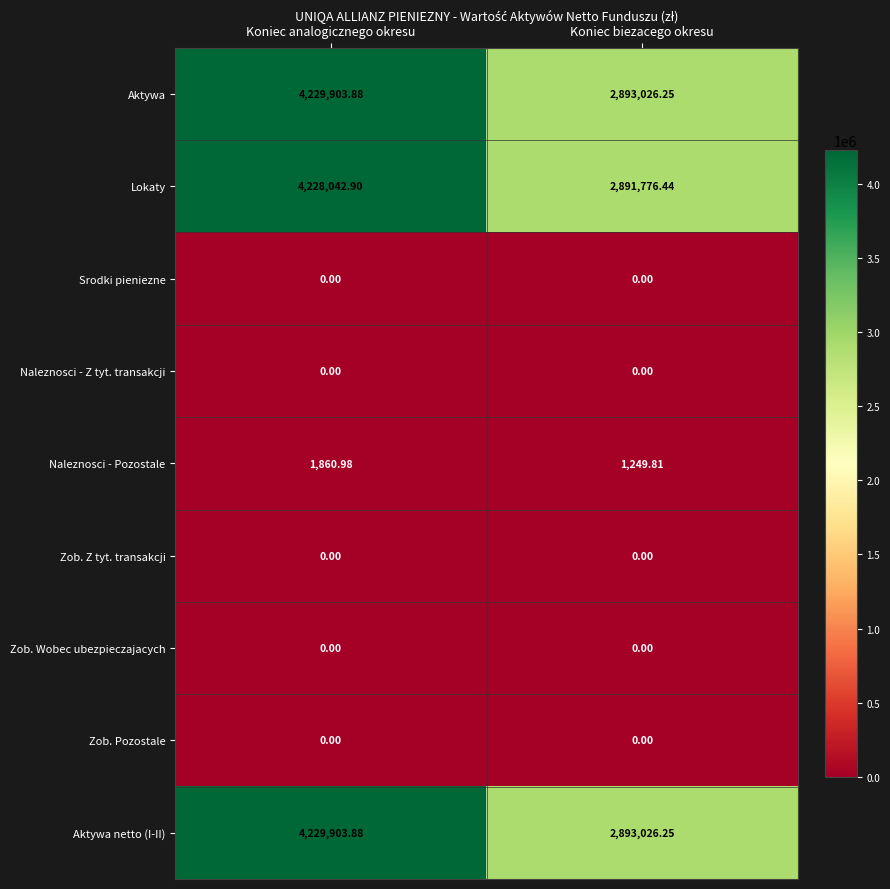

At how many categories does at least one series exceed 2695361?

2